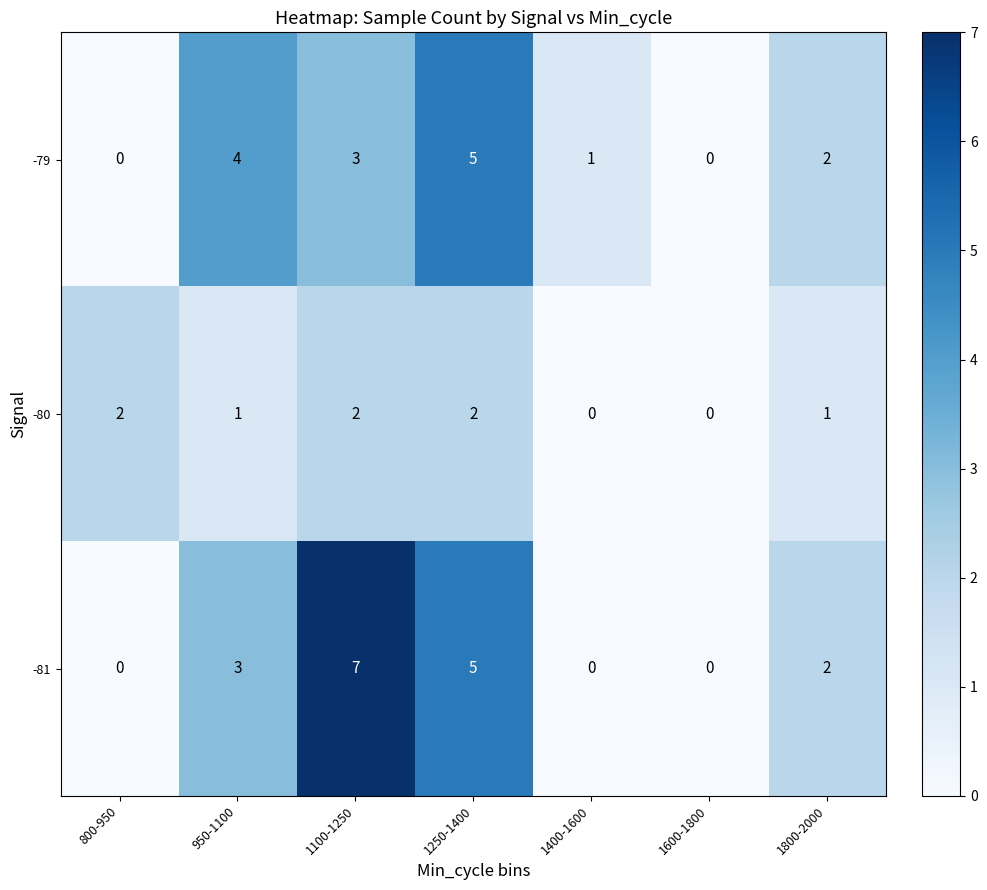

At which category does the chart reach its peak across all series?

1100-1250